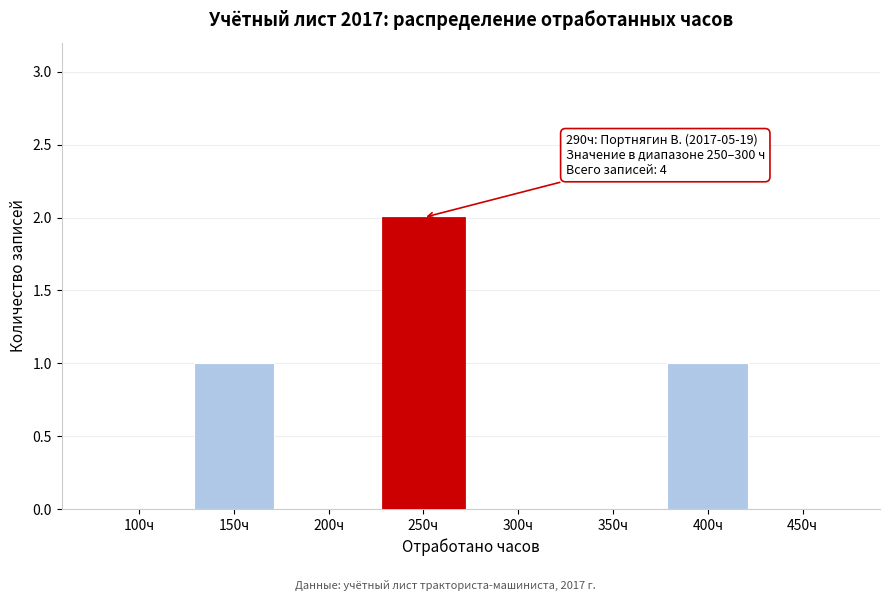

Reading right to left, transcribe all the data shown in this chart.

450ч=0	400ч=1	350ч=0	300ч=0	250ч=2	200ч=0	150ч=1	100ч=0